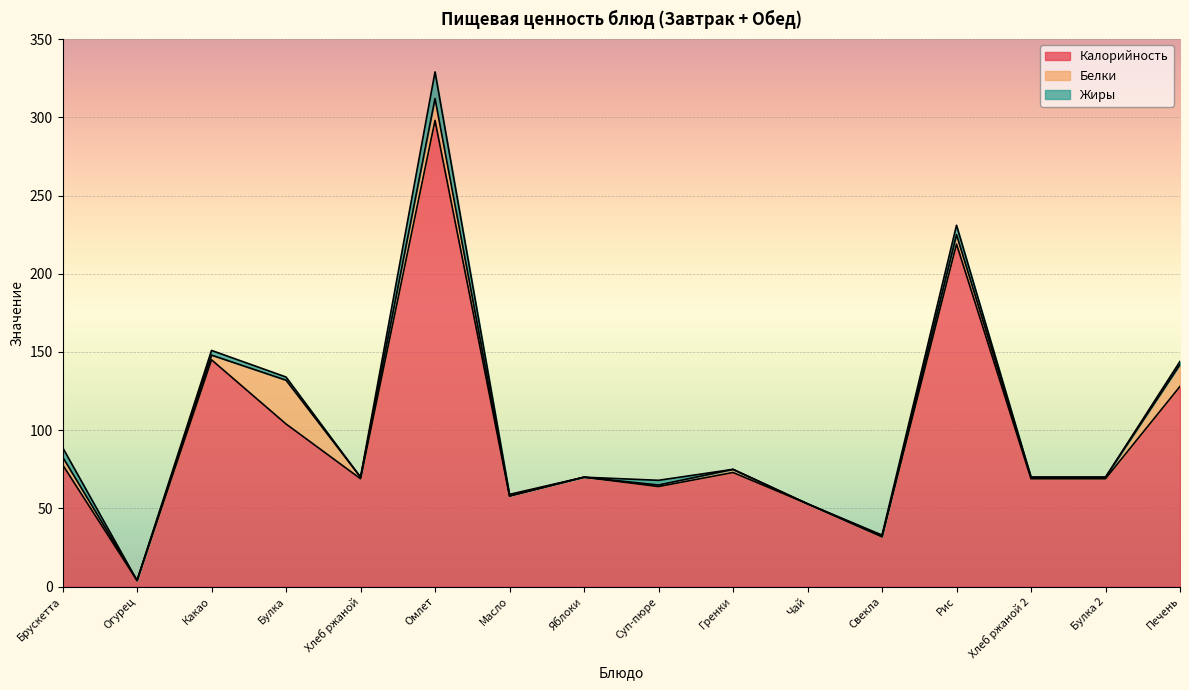

Which series changed the most between Брускетта and Хлеб ржаной 2?

Калорийность